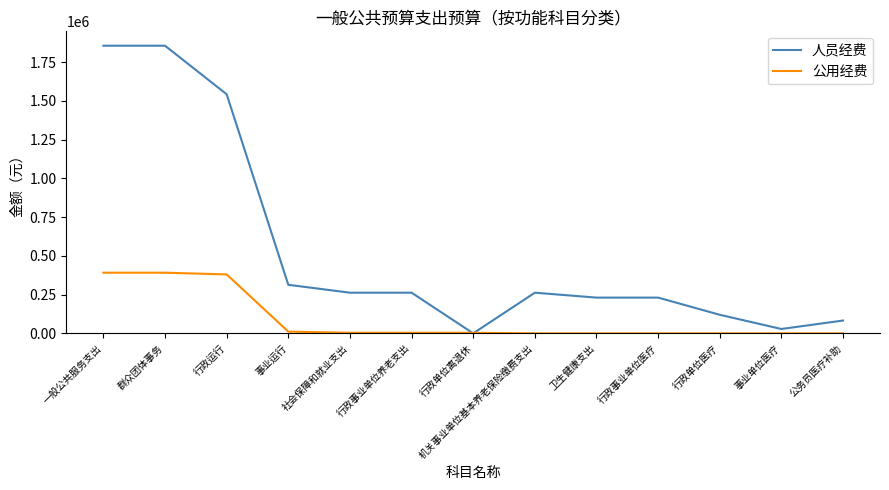

What is the sum of the 人员经费 values at 行政事业单位养老支出 and 行政事业单位医疗?

492700